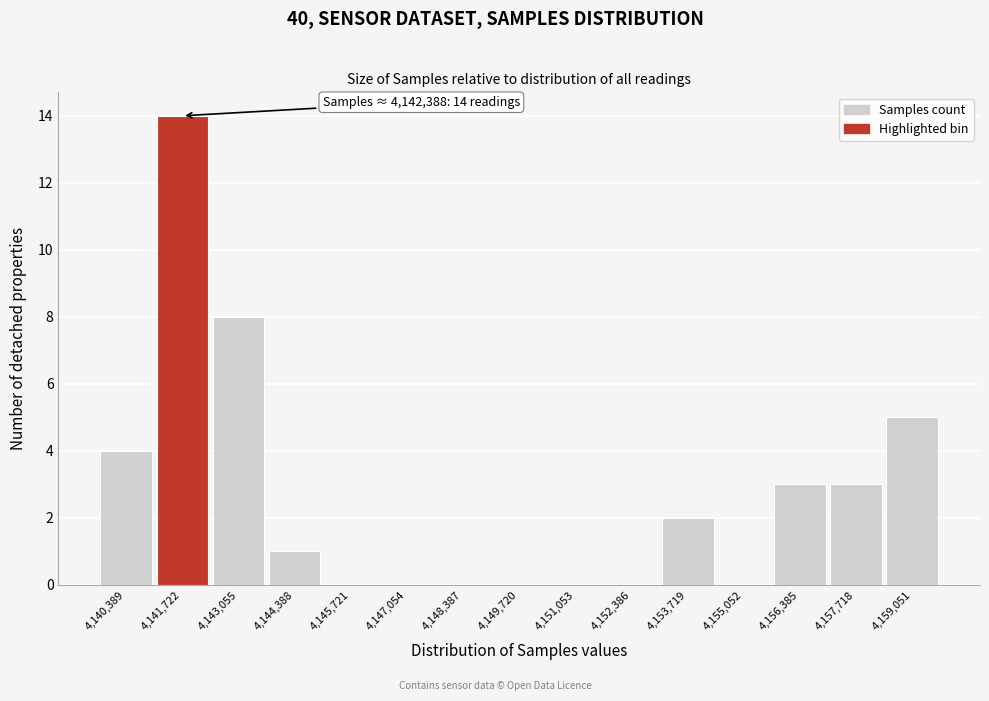

Reading left to right, what are all the values shown in this chart?

4,140,389=4	4,141,722=14	4,143,055=8	4,144,388=1	4,145,721=0	4,147,054=0	4,148,387=0	4,149,720=0	4,151,053=0	4,152,386=0	4,153,719=2	4,155,052=0	4,156,385=3	4,157,718=3	4,159,051=5